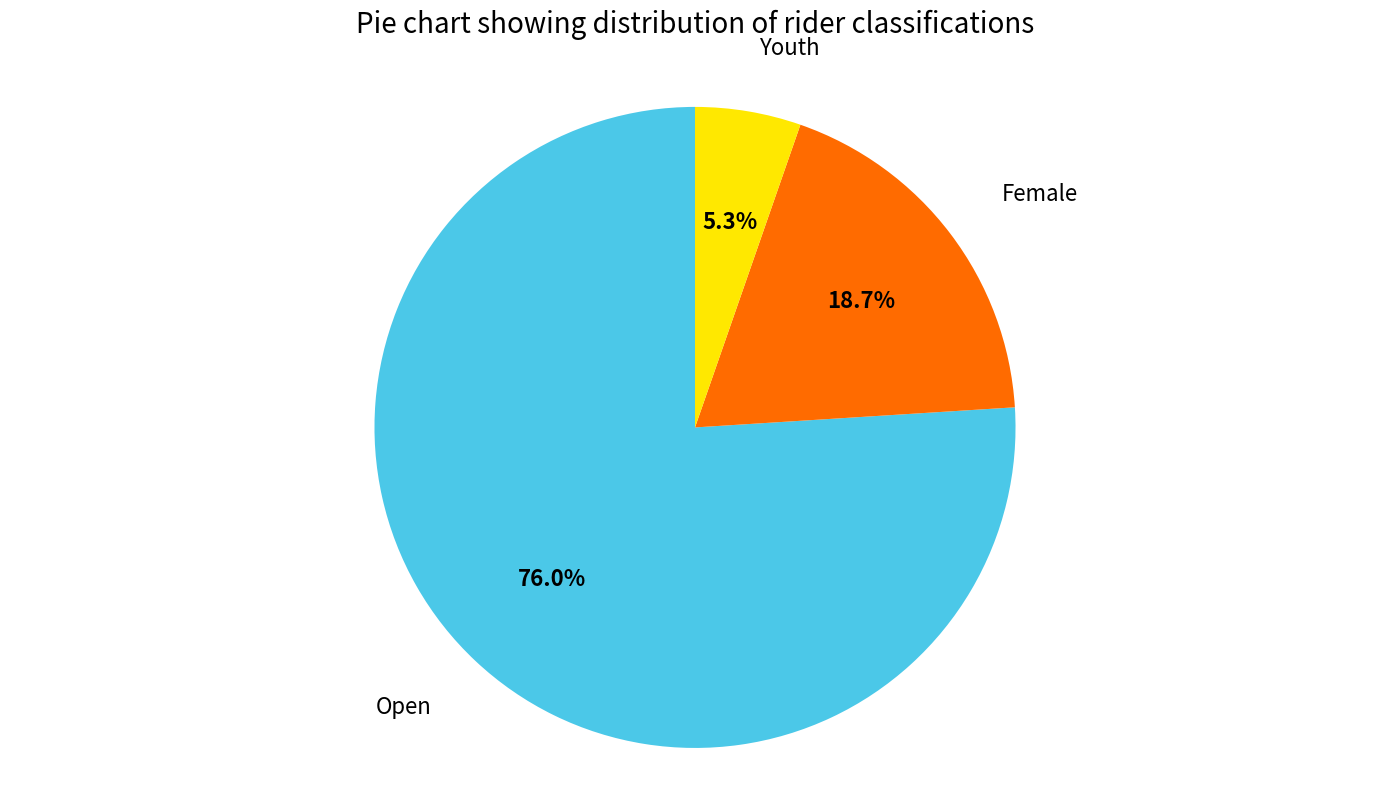

Combined, do Youth and Open account for over 50%?

Yes